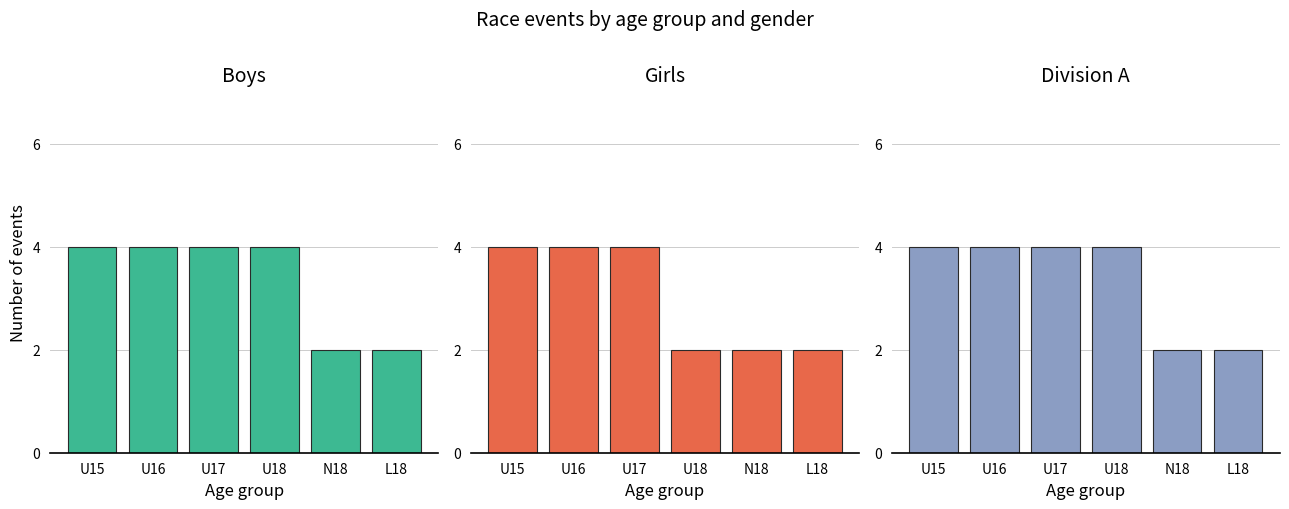

True or false: Girls has a value of 2 at L18.

True